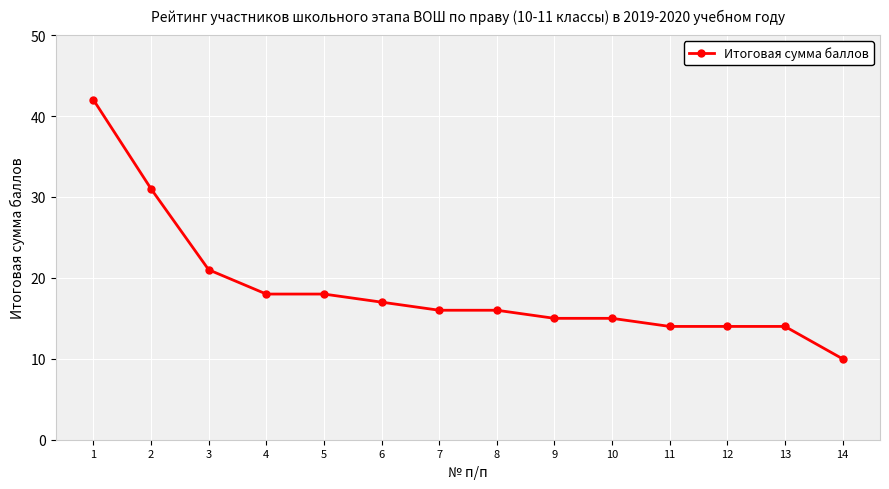

What is the approximate value at 8?

16